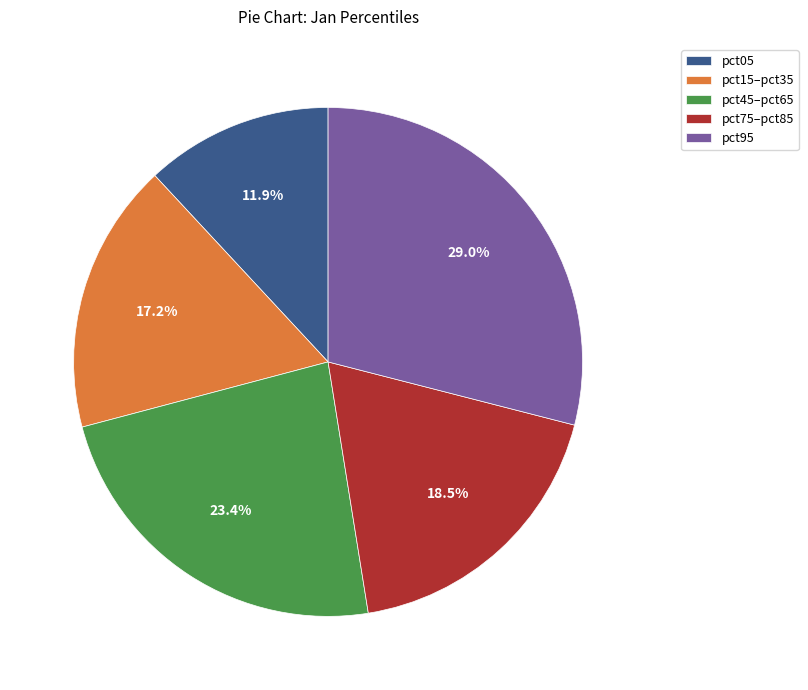

Does any single category account for the majority?

No